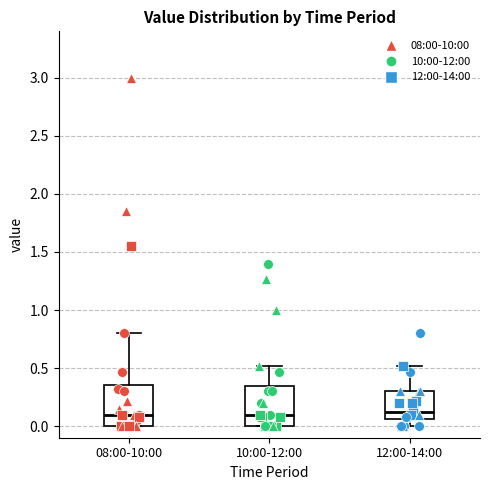

Where does the upper whisker of the box for 08:00-10:00 end on the y-axis? The values are not printed on the chart, so give them approximately, as read against the axis.

0.80